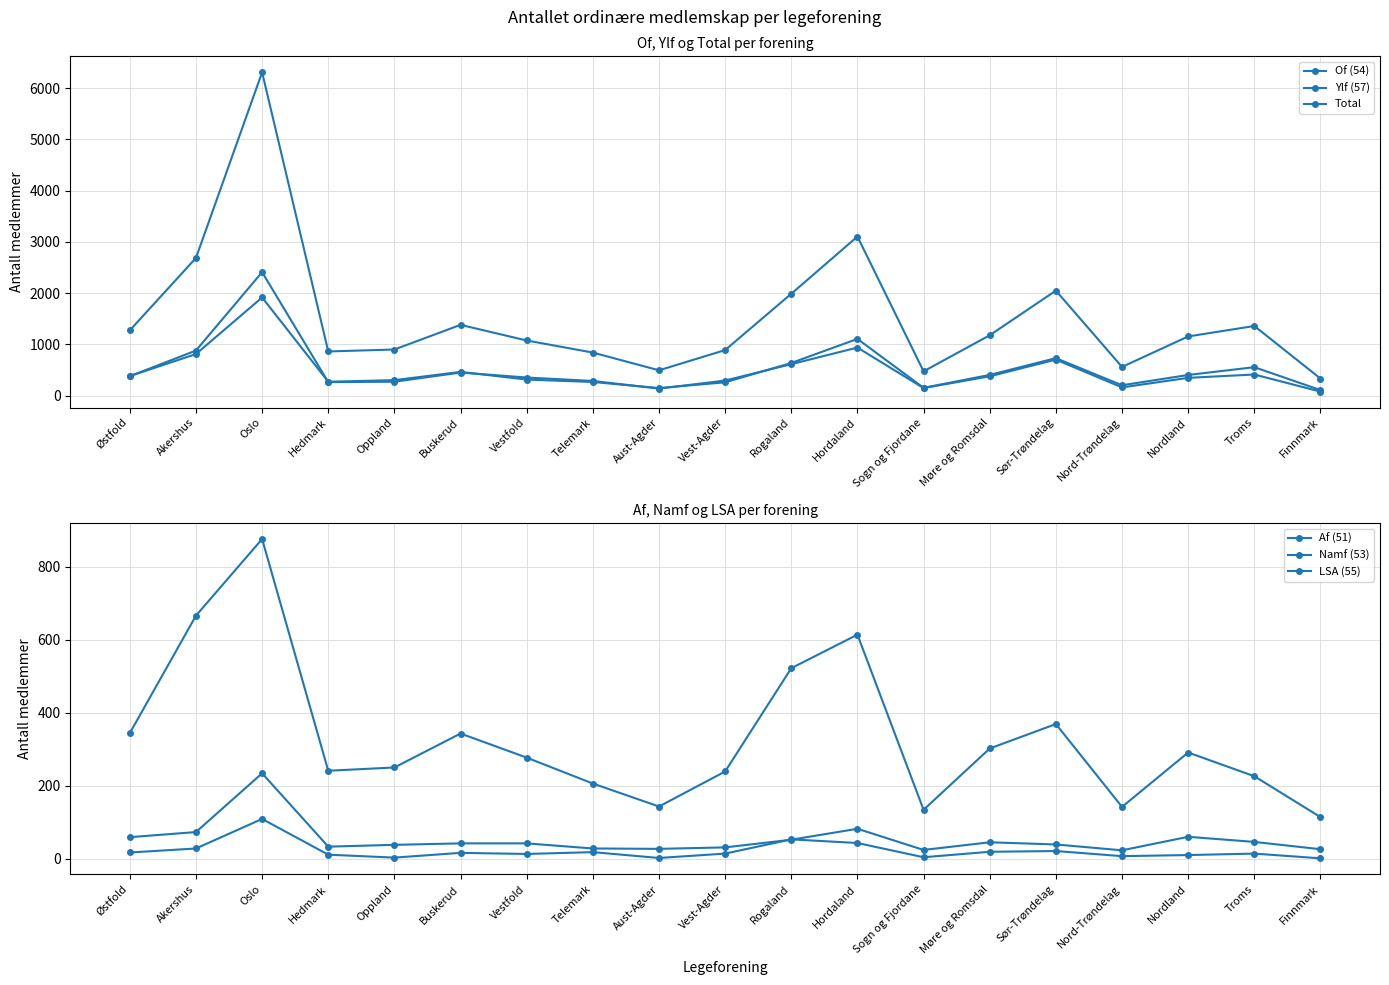

Reading left to right, transcribe all the data shown in this chart.

Of (54): 378	880	2410	263	271	450	353	286	137	294	614	938	147	377	703	160	347	412	78
Ylf (57): 382	811	1916	271	302	463	313	266	147	260	637	1107	152	404	731	202	403	555	108
Total: 1274	2687	6311	862	900	1381	1076	840	494	889	1988	3105	474	1178	2049	560	1155	1359	333
Af (51): 344	666	876	241	250	343	277	206	143	239	522	614	134	302	369	142	291	226	114
Namf (53): 17	28	109	11	3	16	13	18	2	14	53	43	4	19	21	7	10	14	1
LSA (55): 59	73	234	33	38	42	42	28	27	31	52	82	24	45	39	23	60	46	26